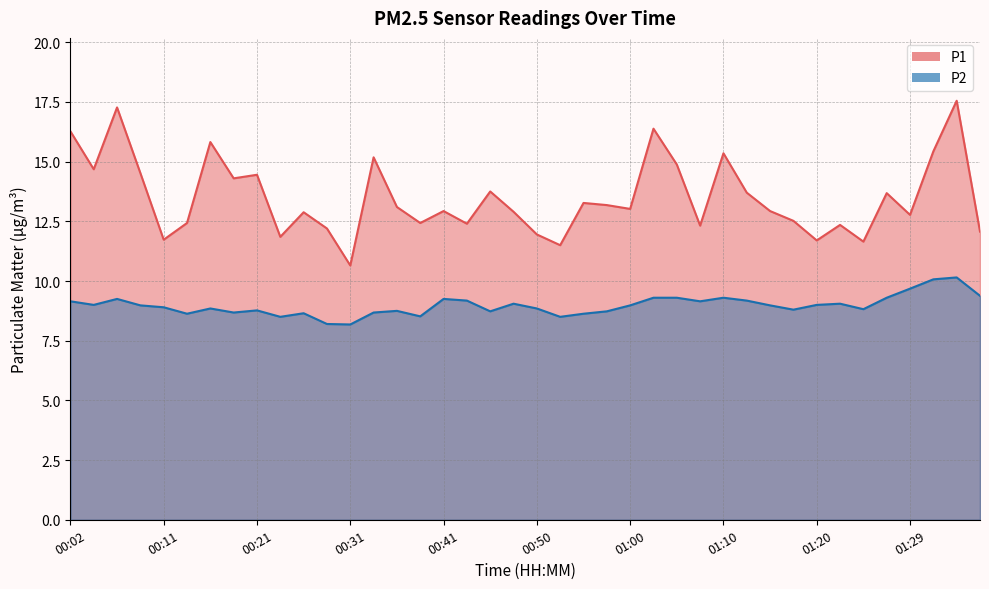

What is the value of the P1 point at the 34th from the left?

12.3